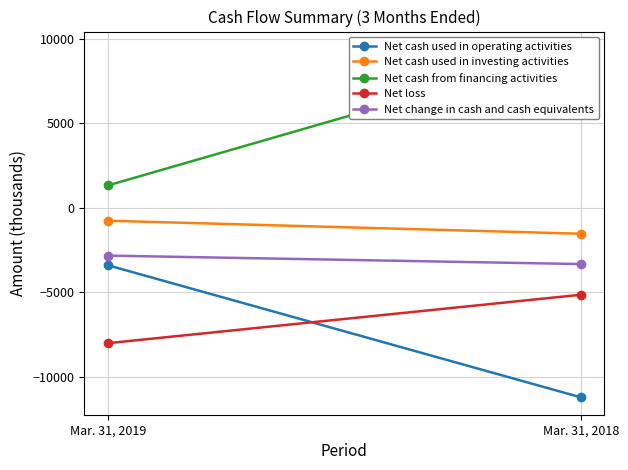

Which series has the largest total across all categories?

Net cash from financing activities